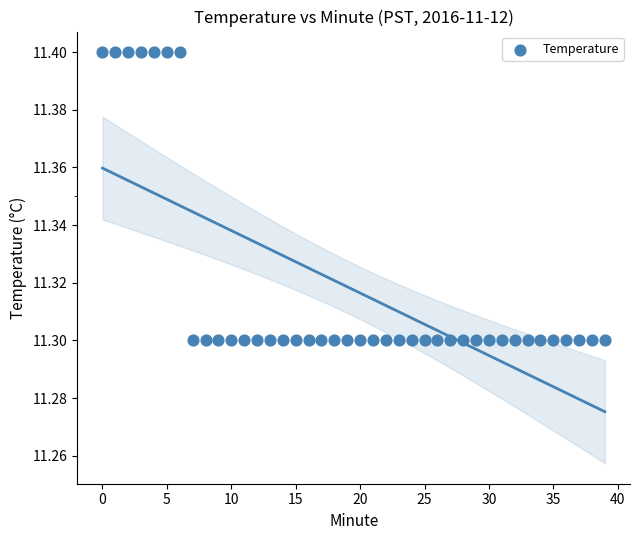

Count the number of points in this scatter plot.

40